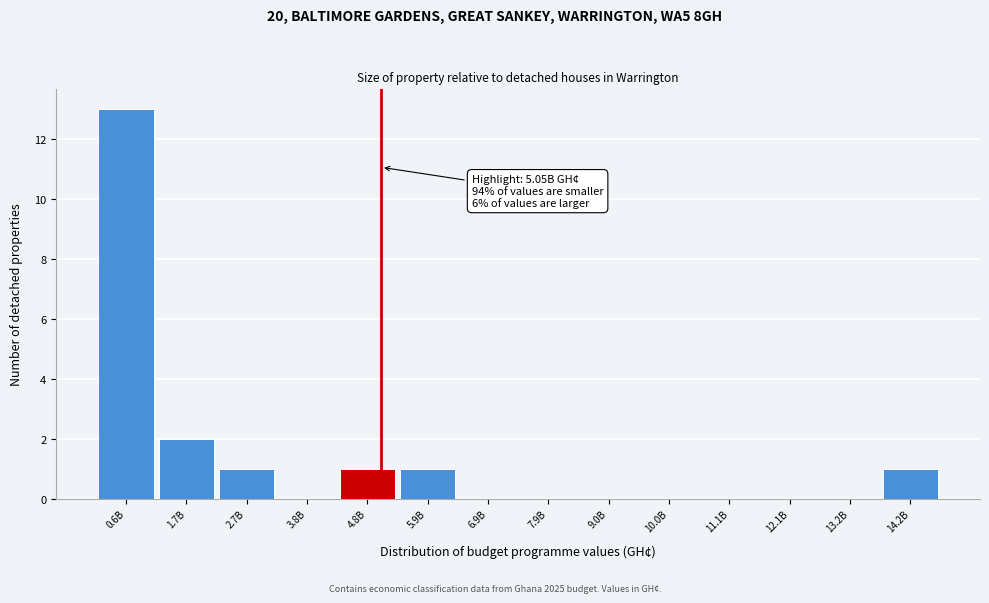

Reading left to right, transcribe all the data shown in this chart.

0.6B=13	1.7B=2	2.7B=1	3.8B=0	4.8B=1	5.9B=1	6.9B=0	7.9B=0	9.0B=0	10.0B=0	11.1B=0	12.1B=0	13.2B=0	14.2B=1